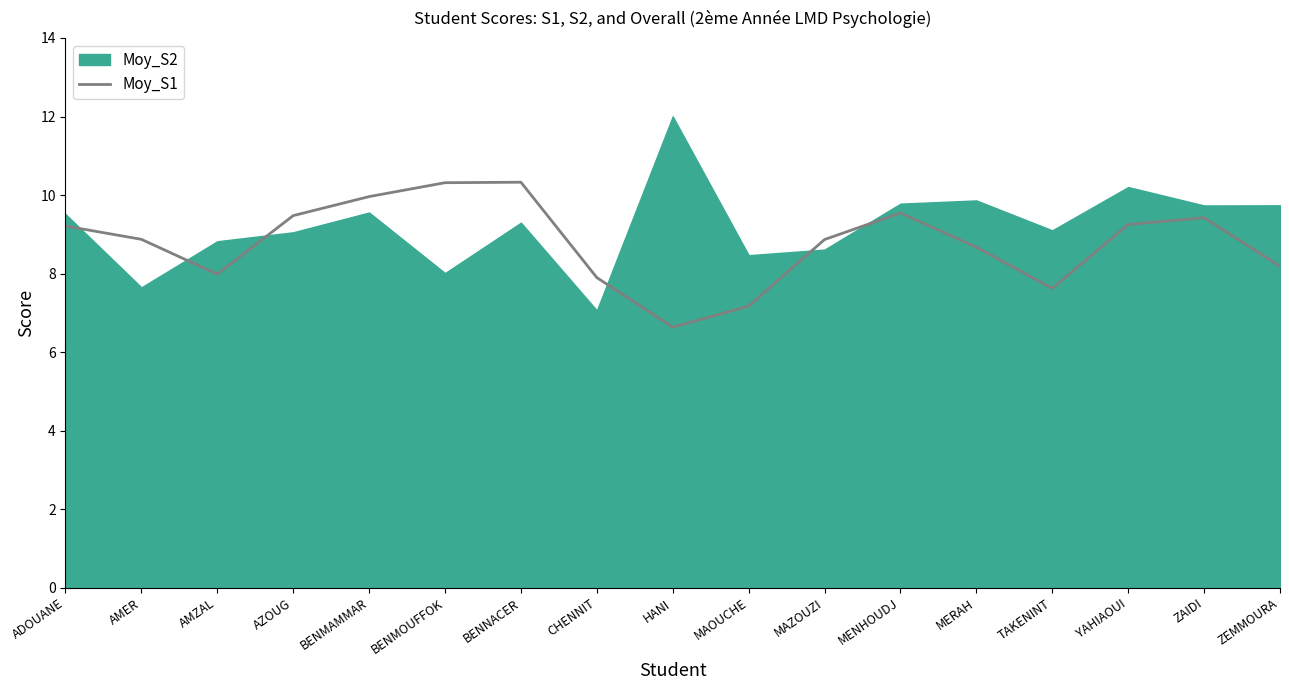

Reading left to right, what are all the values shown in this chart?

9.2	8.9	8.0	9.5	10.0	10.3	10.3	7.9	6.6	7.2	8.9	9.5	8.7	7.6	9.3	9.4	8.2